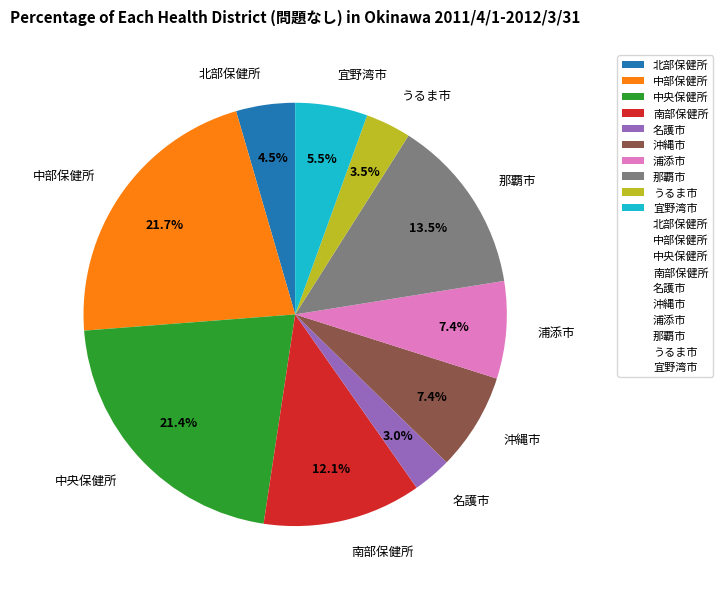

To the nearest percent, what is the difference between the うるま市 and 宜野湾市 slice percentages?

2%